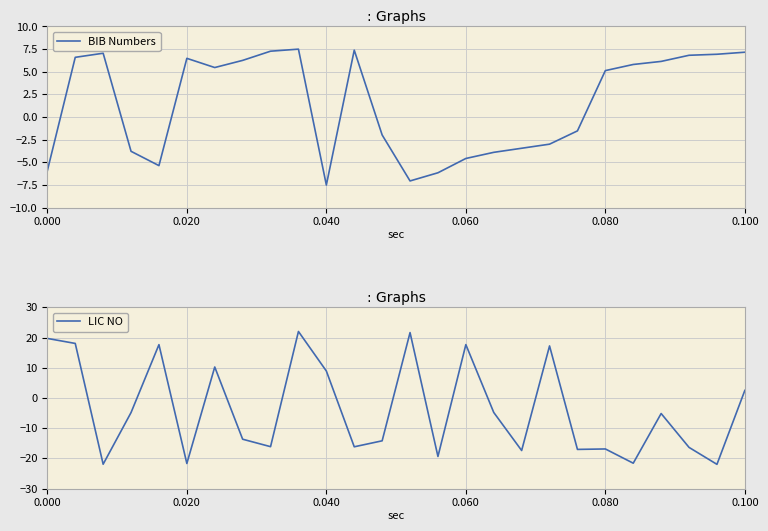

What is the minimum value for BIB Numbers?

-7.5